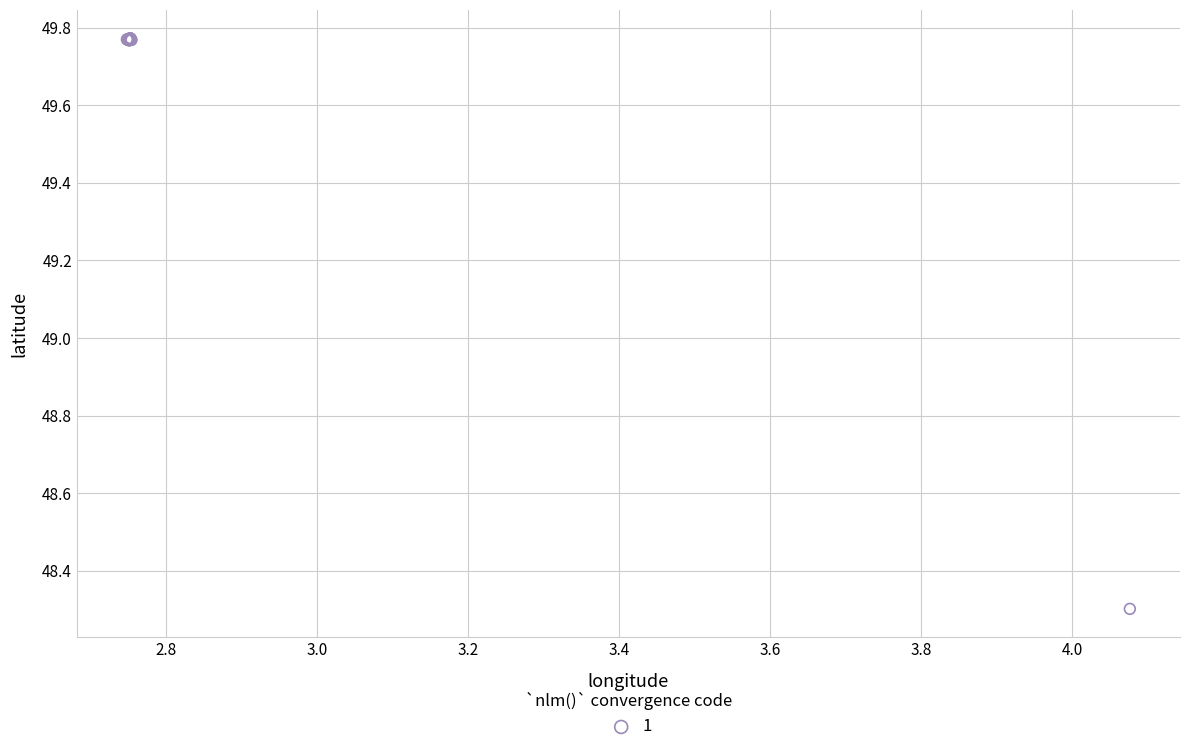

What Y value in the scatter plot is closest to 49?

48.3